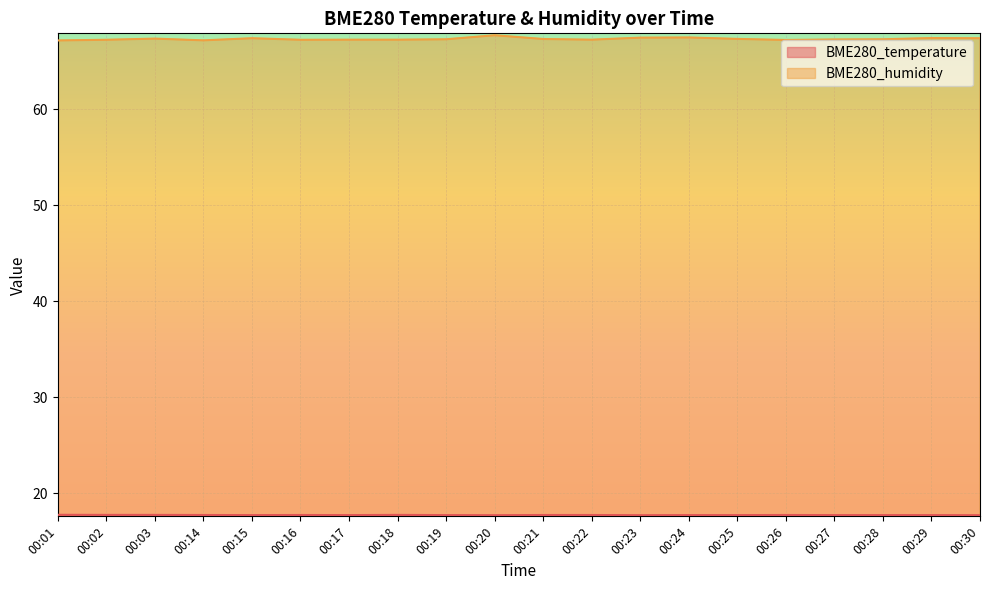

True or false: BME280_temperature and BME280_humidity intersect in this chart.

False